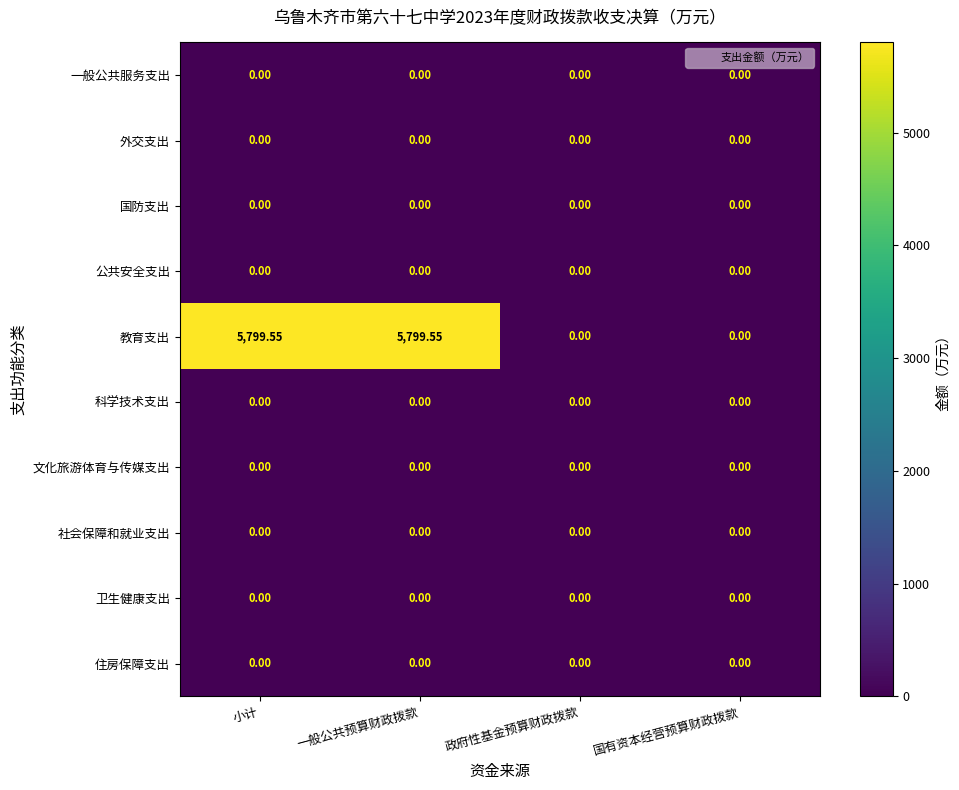

Which series has the largest total across all categories?

教育支出